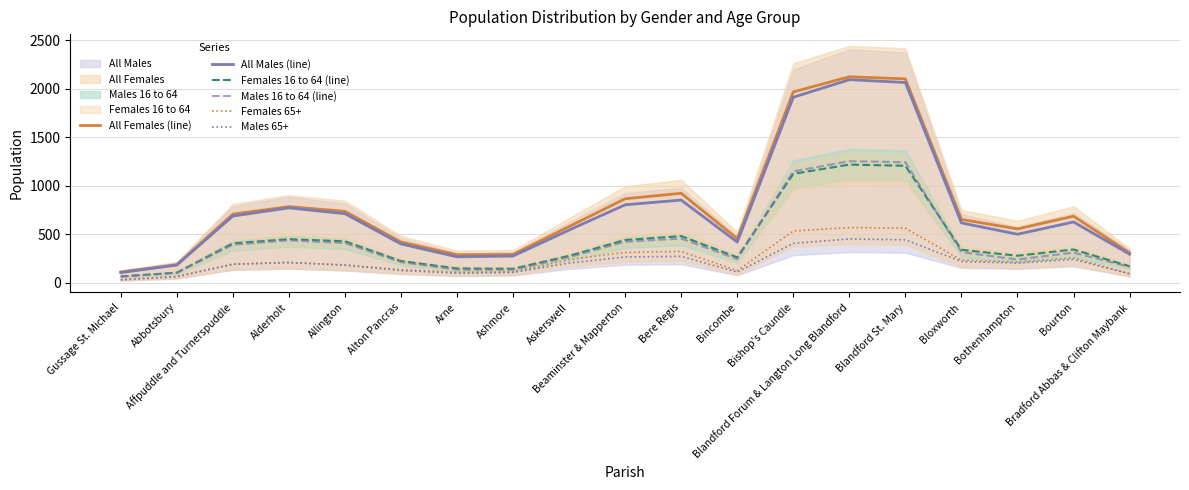

What is the label of the 4th point from the left?

Alderholt